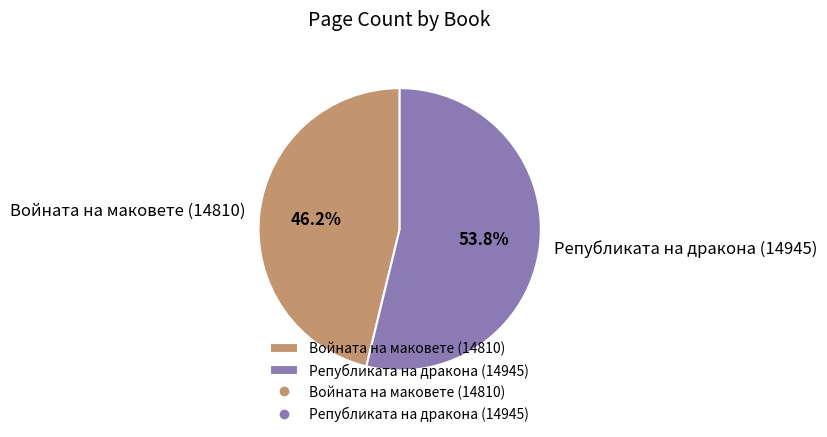

To the nearest percent, what portion does Войната на маковете (14810) represent?

46%